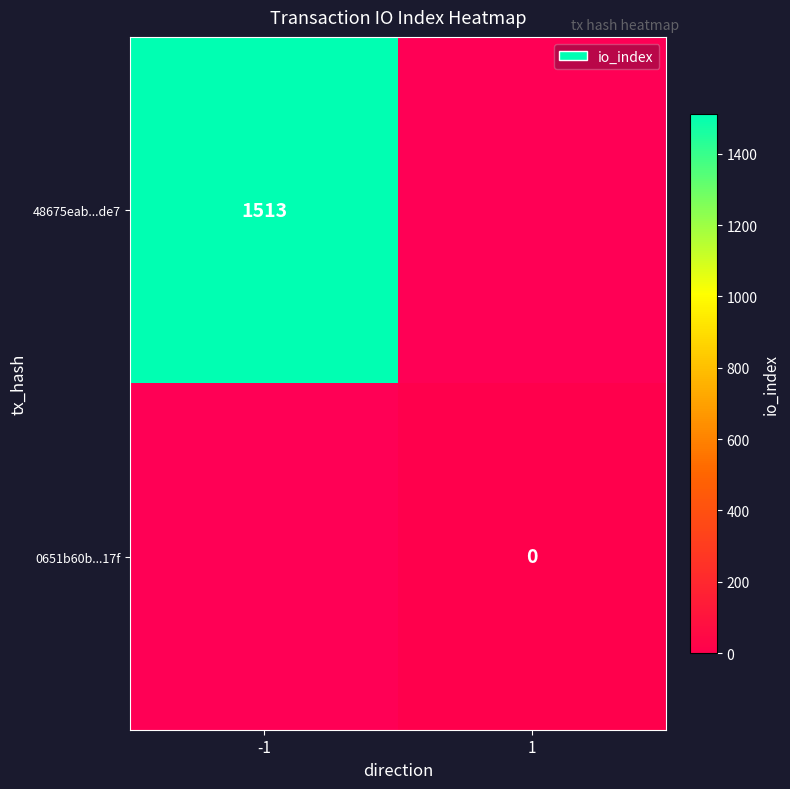

Is it true that 48675eab...de7 equals 1513 at -1?

True